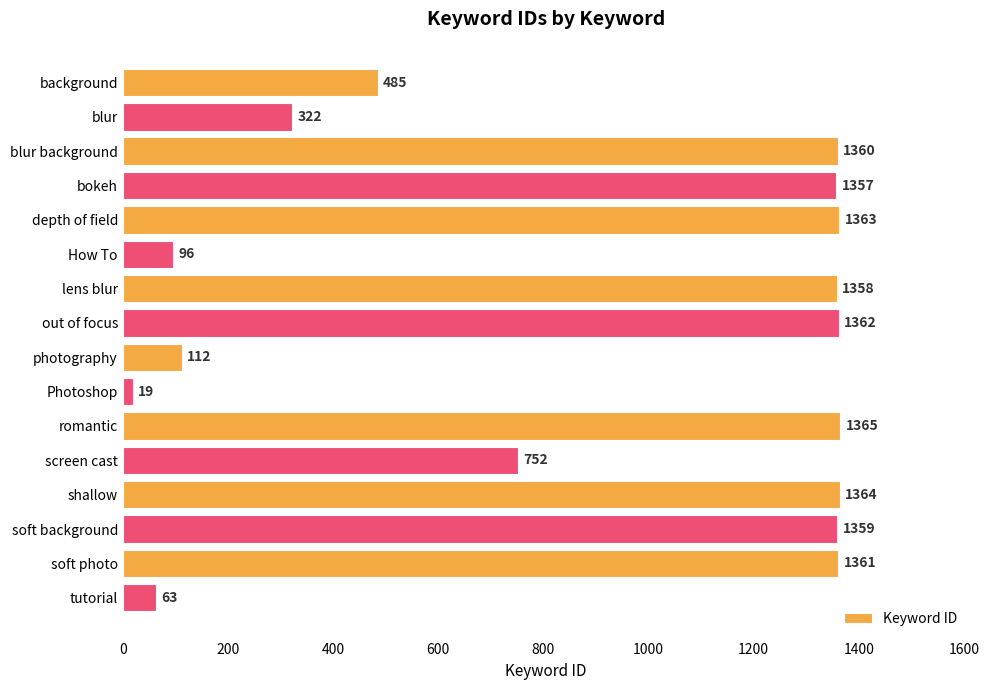

Which label corresponds to the smallest value in the chart?

Photoshop